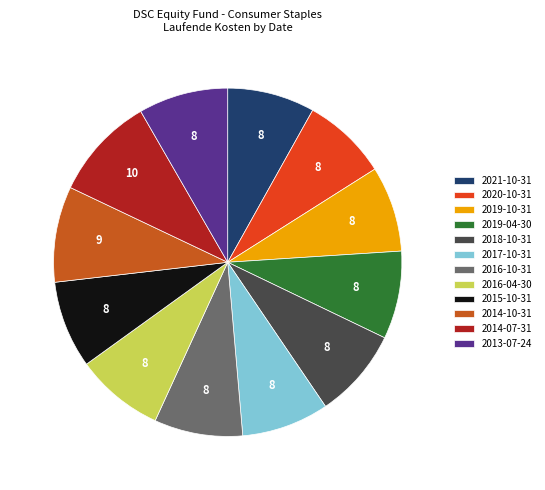

Which category has the biggest portion of the pie?

2014-07-31